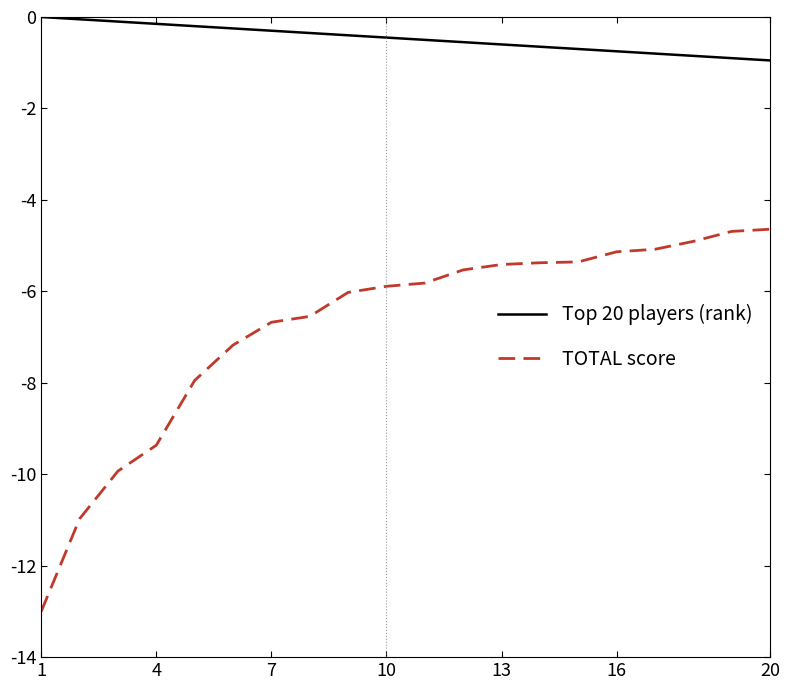

Count the number of data series in this chart.

2